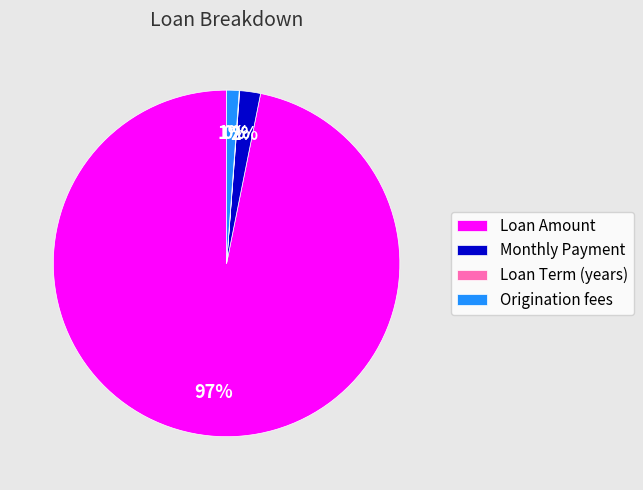

To the nearest percent, what is the average slice percentage?

25%